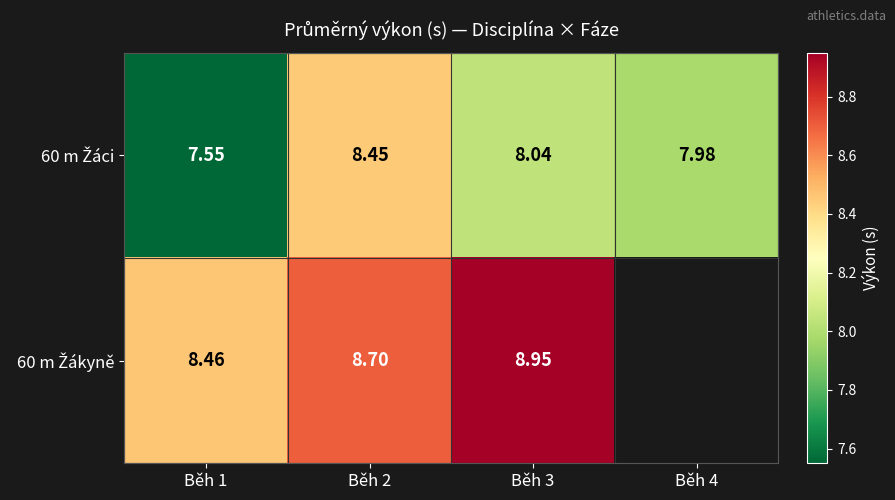

List the series in order of their peak value, lowest first.

60 m Žáci, 60 m Žákyně